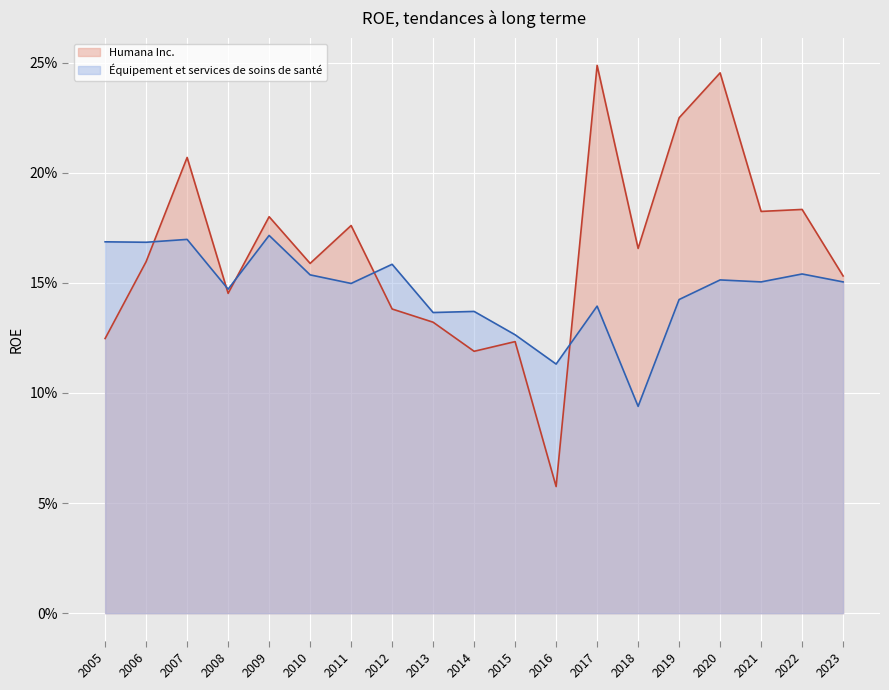

Between 2015 and 2017, which series saw the biggest shift?

Humana Inc.